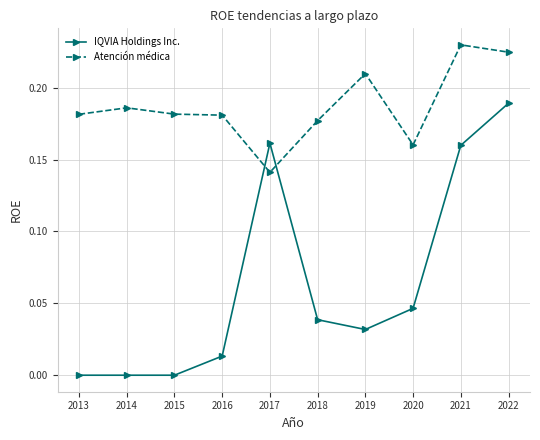

Rank the series by their maximum value, from highest to lowest.

Atención médica, IQVIA Holdings Inc.